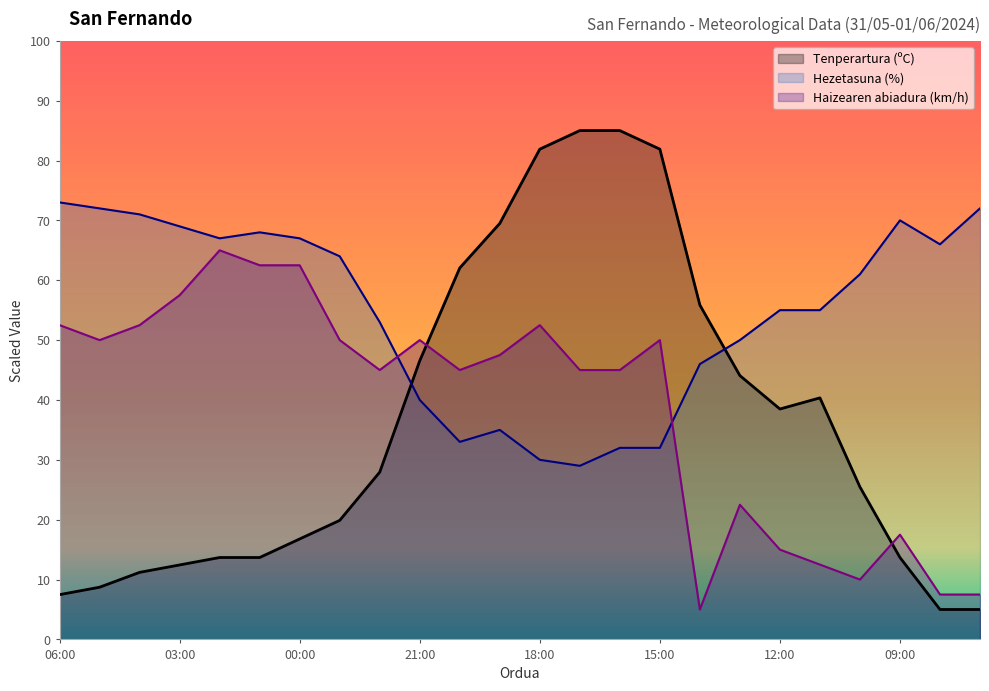

Rank the series at 18:00 from lowest to highest value.

Hezetasuna (%), Haizearen abiadura (km/h), Tenperartura (ºC)